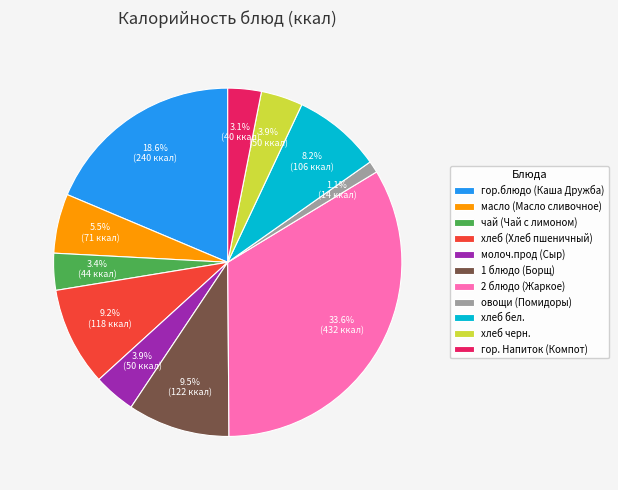

To the nearest percent, what percentage of the pie is чай (Чай с лимоном)?

3%